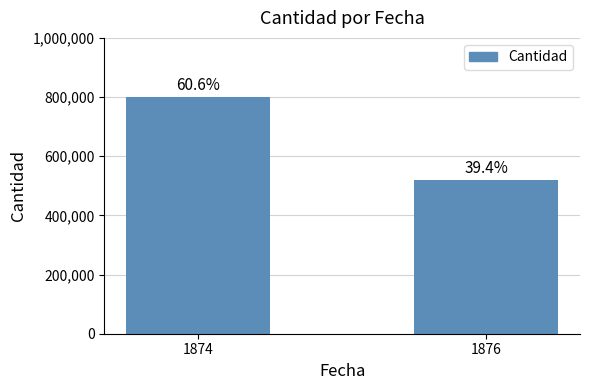

How many bars are there in total?

2